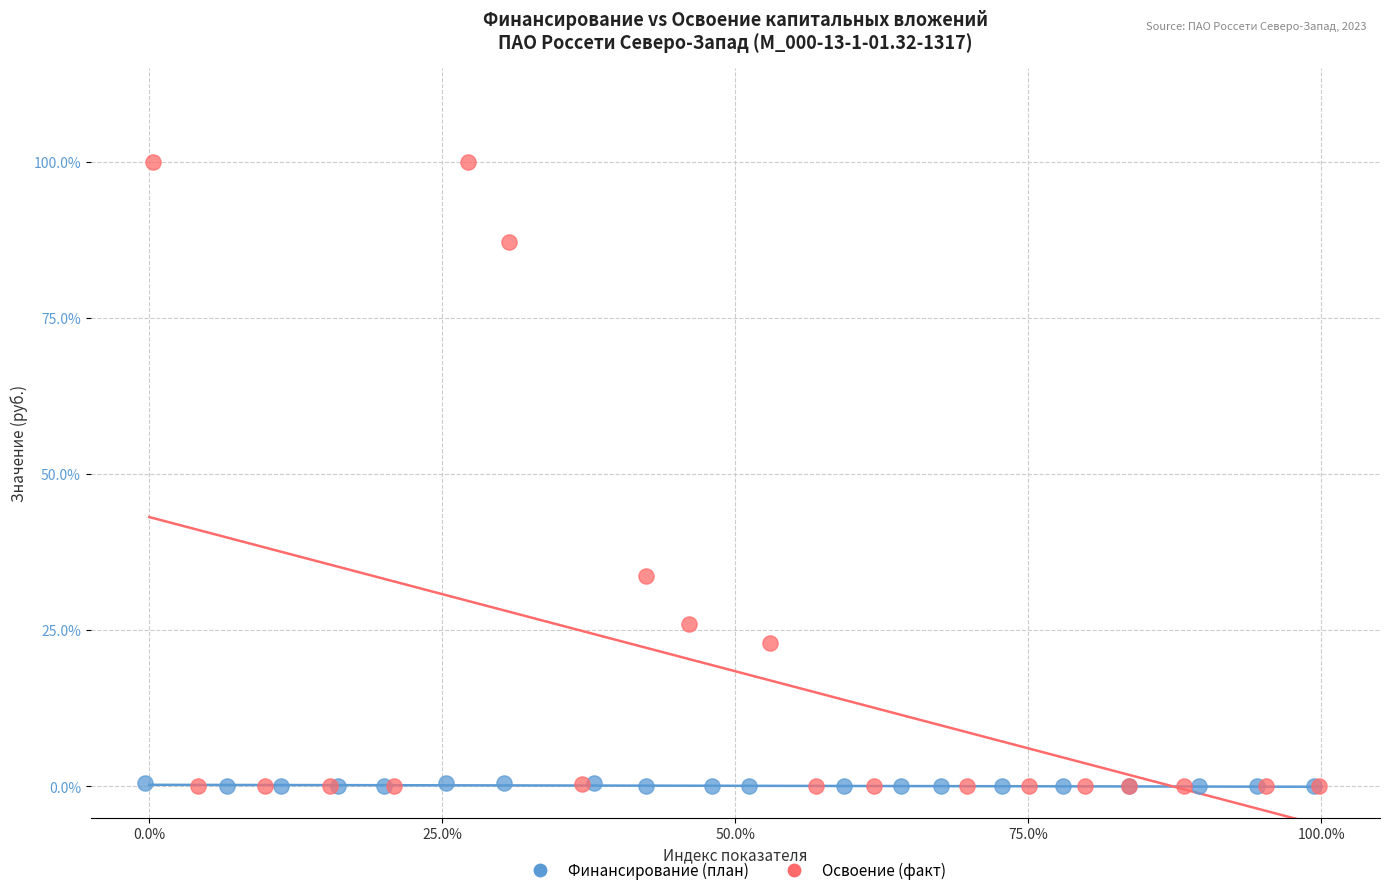

What are all the series names shown in the legend?

Финансирование (план), Освоение (факт)